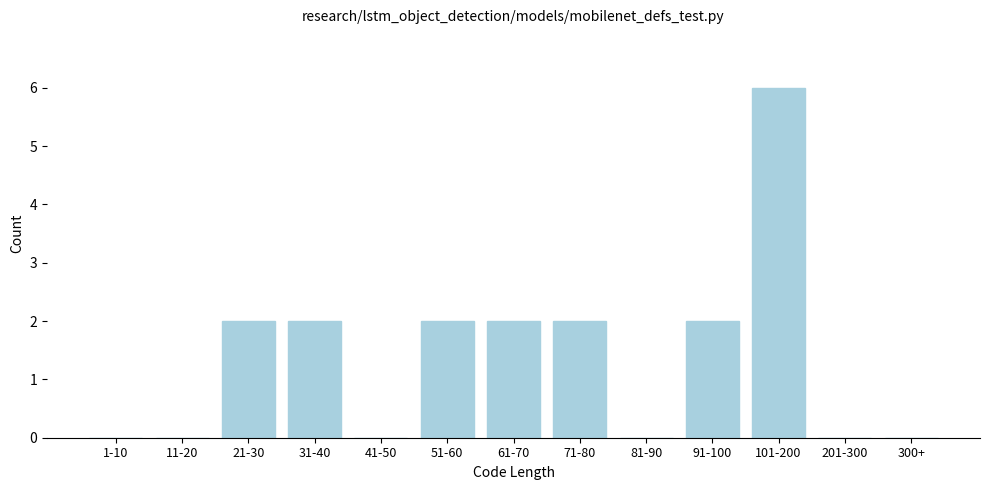

Reading left to right, extract all data points from this chart.

1-10=0	11-20=0	21-30=2	31-40=2	41-50=0	51-60=2	61-70=2	71-80=2	81-90=0	91-100=2	101-200=6	201-300=0	300+=0